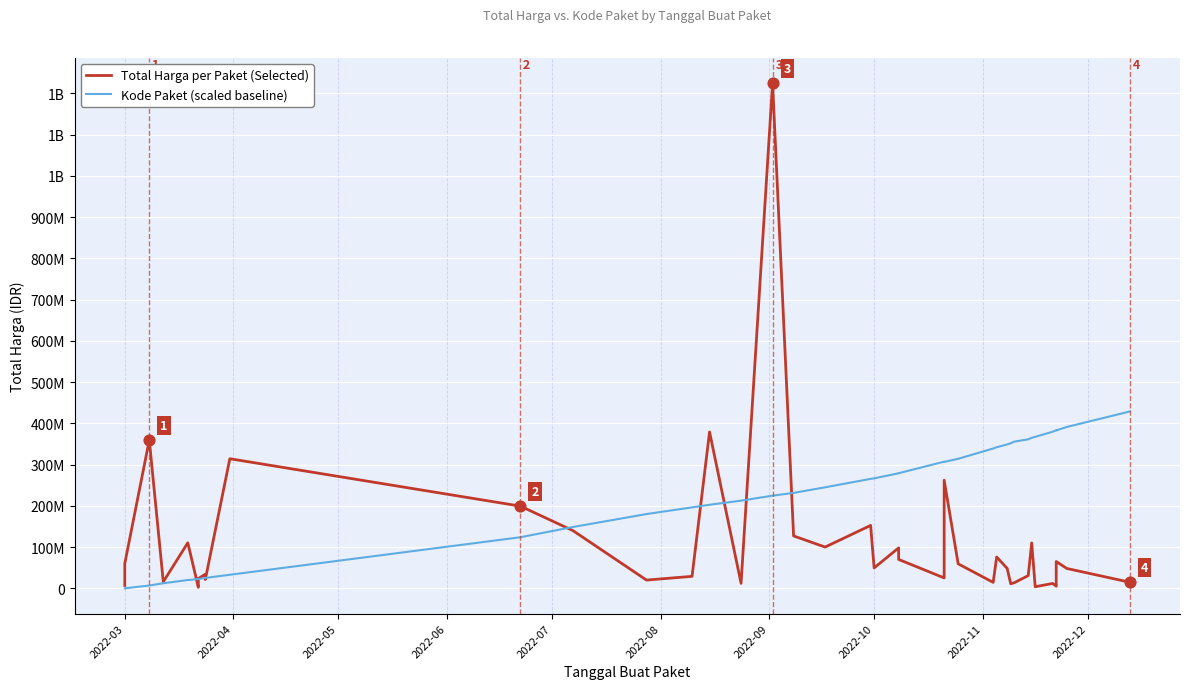

At how many categories does at least one series exceed 60341897?

32